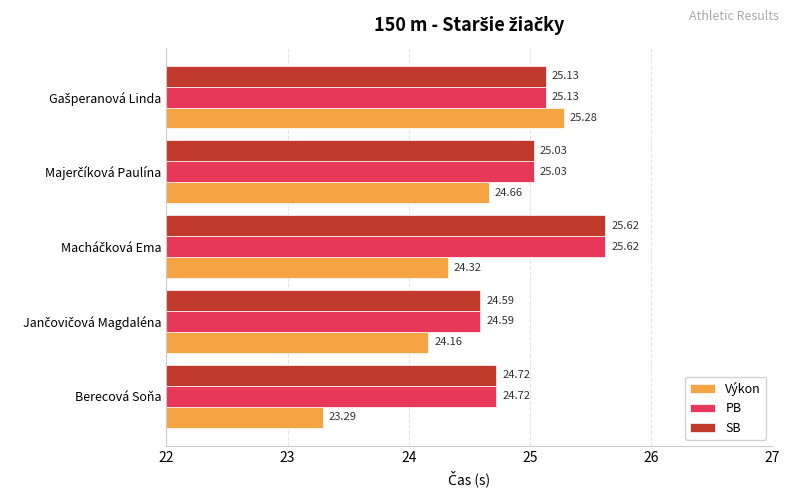

What is the difference between the second highest and minimum values in the Výkon series?

1.4